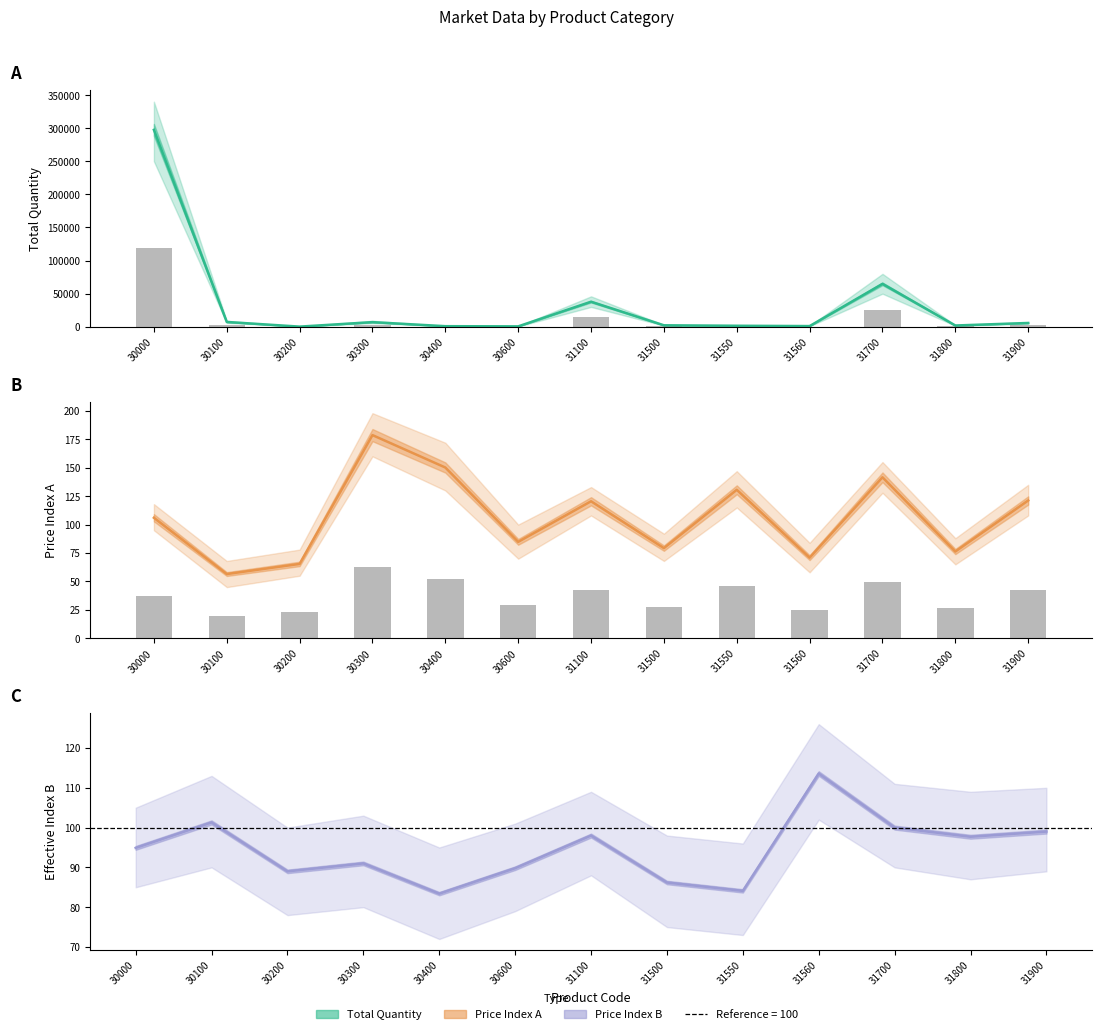

Are the bars horizontal?

No